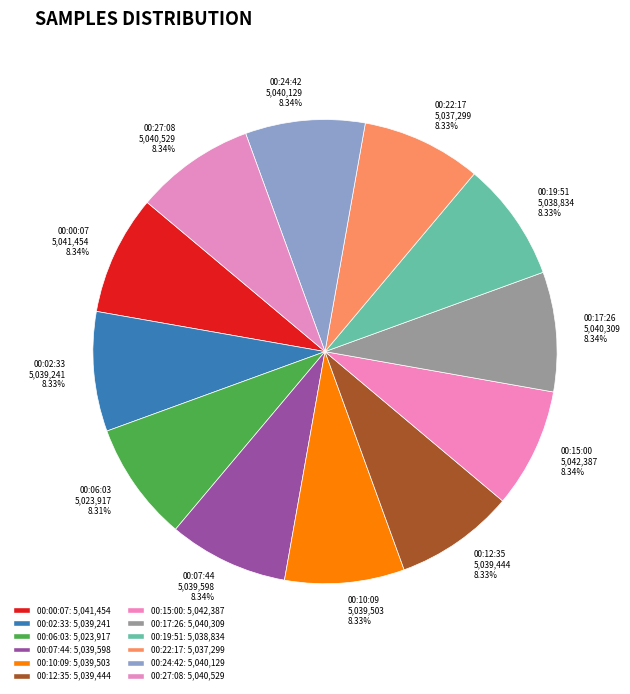

To the nearest percent, what portion does 00:12:35 represent?

8%